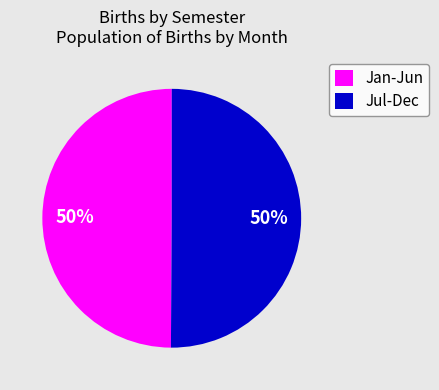

To the nearest percent, what percentage of the pie is Jul-Dec?

50%